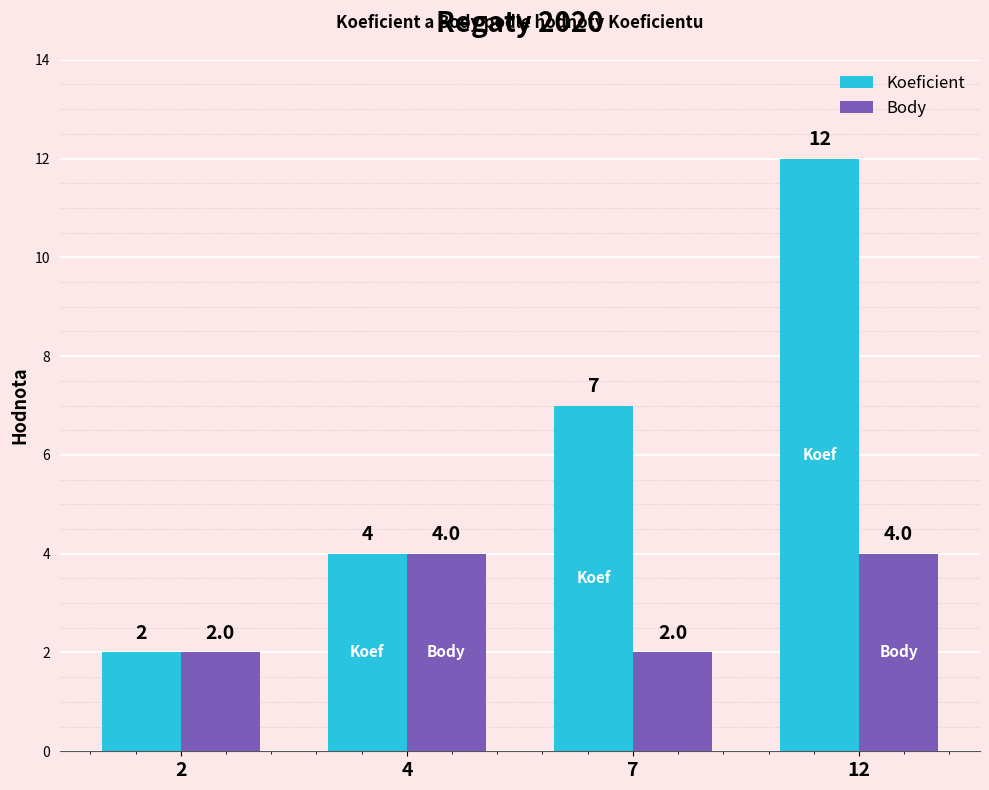

The Body series shows 2 at 7. True or false?

True